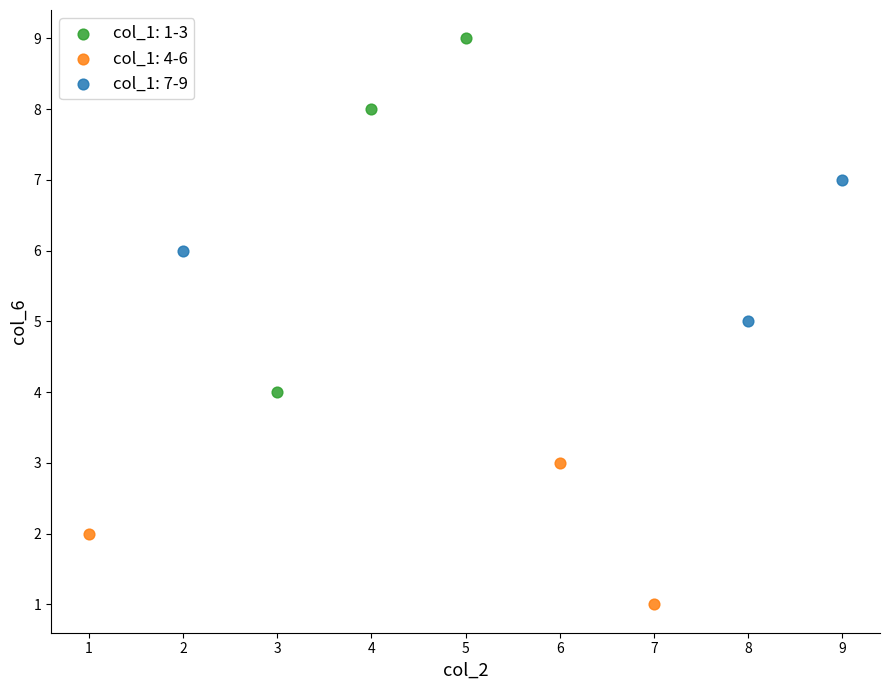

Which series has the widest spread of Y values?

col_1: 1-3